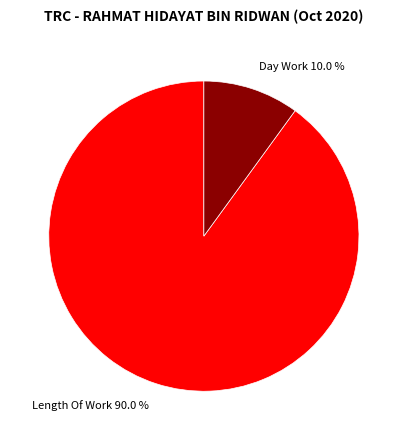

How many segments does this pie chart have?

2